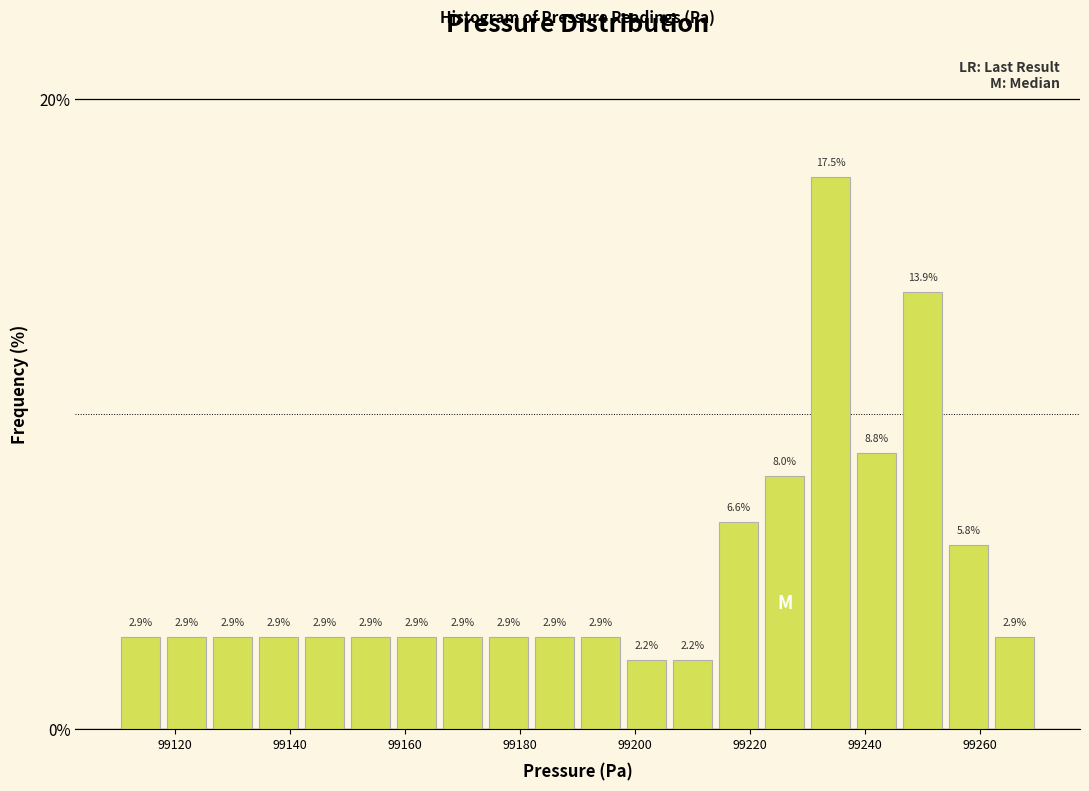

How tall is the bar that spans 99166 to 99174 on the x-axis?

2.9